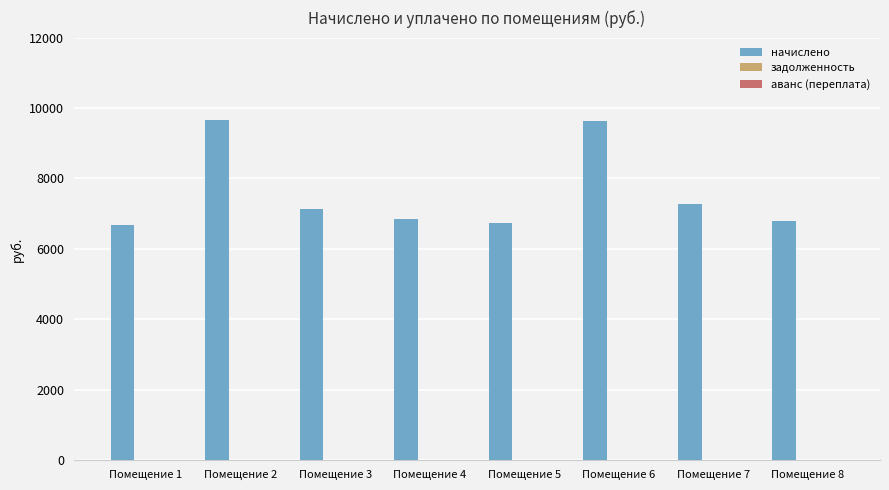

Approximately how many times larger is the value at Помещение 4 compared to Помещение 6?

0.7